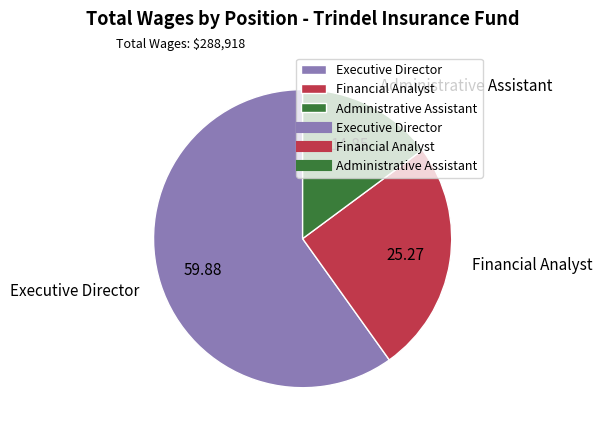

Between Executive Director and Financial Analyst, which is larger?

Executive Director